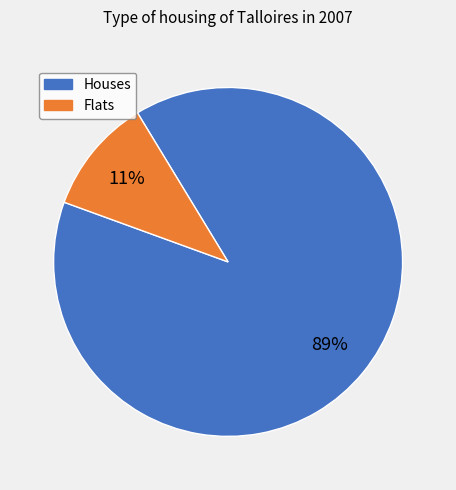

Does any single category account for the majority?

Yes